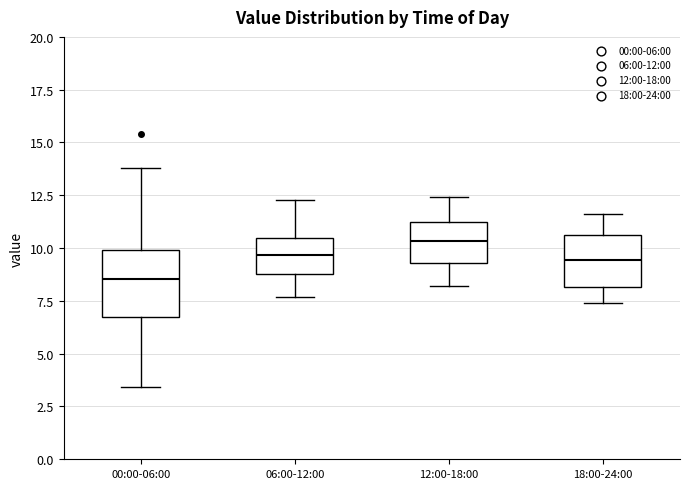

Which box is the tallest, from its lower edge to its upper edge?

00:00-06:00